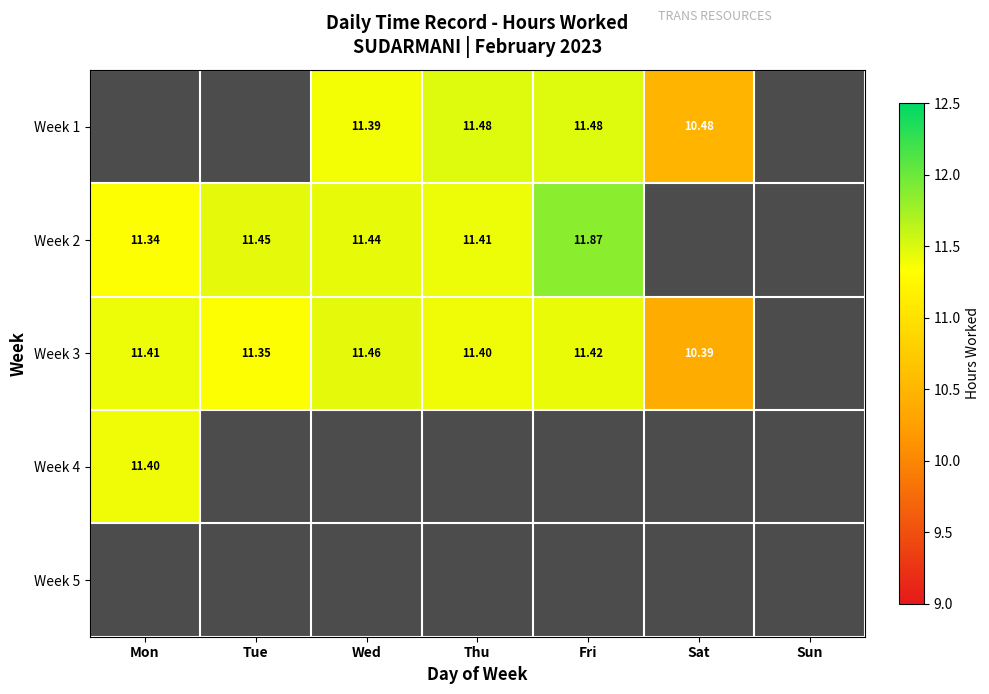

Rank the series at Fri from highest to lowest value.

Week 2, Week 1, Week 3, Week 4, Week 5